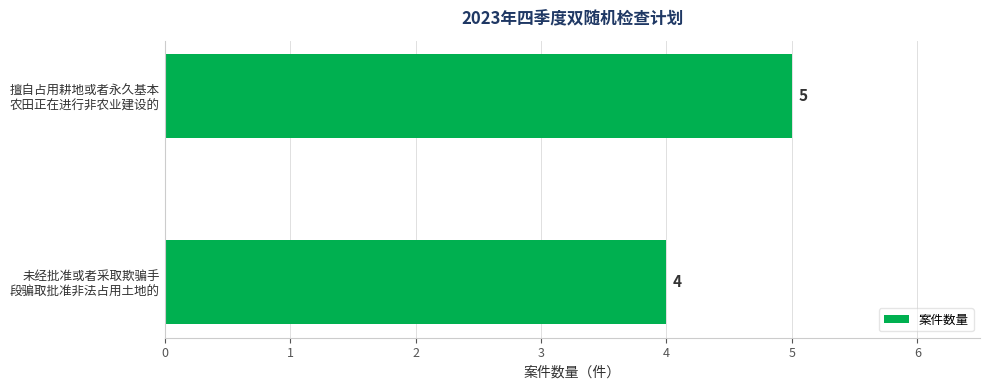

What is the sum of all values?

9